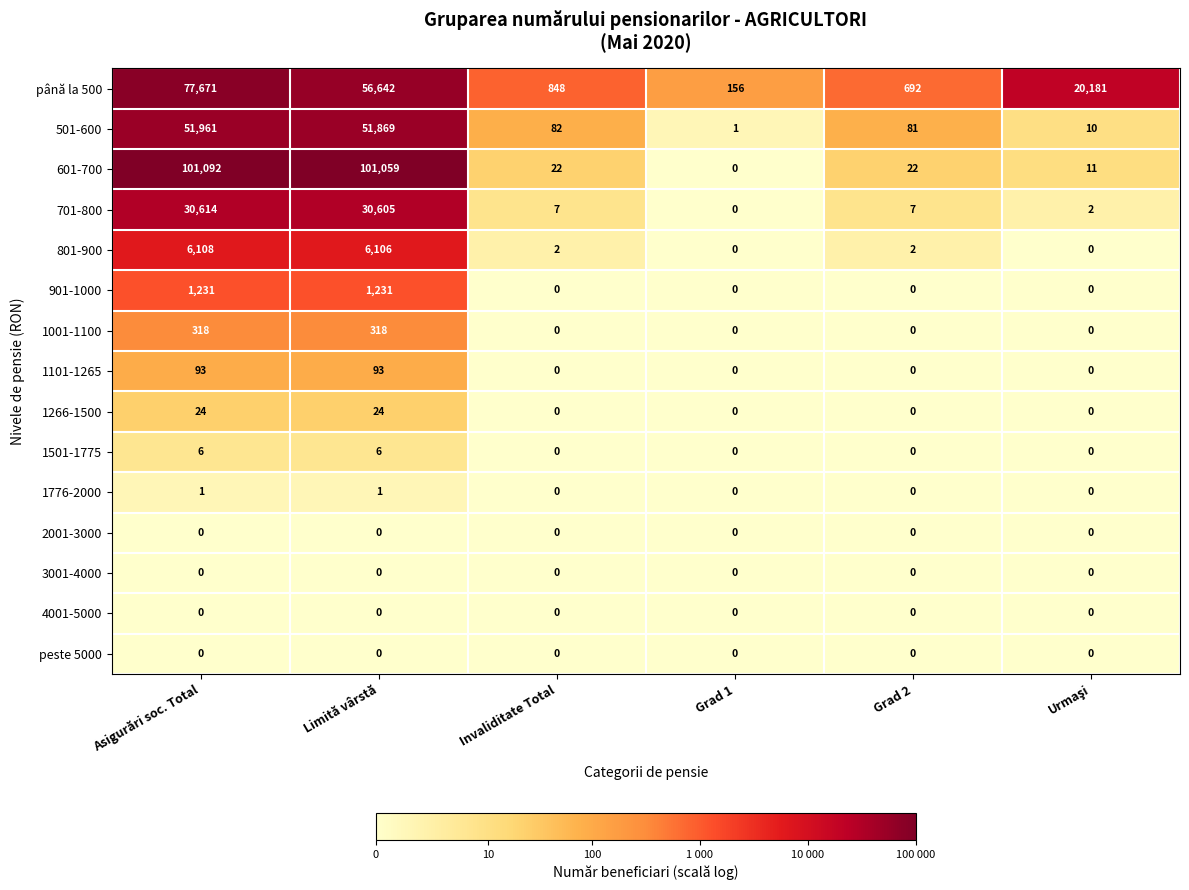

What is the difference between the maximum and second lowest values in the 1266-1500 series?

24